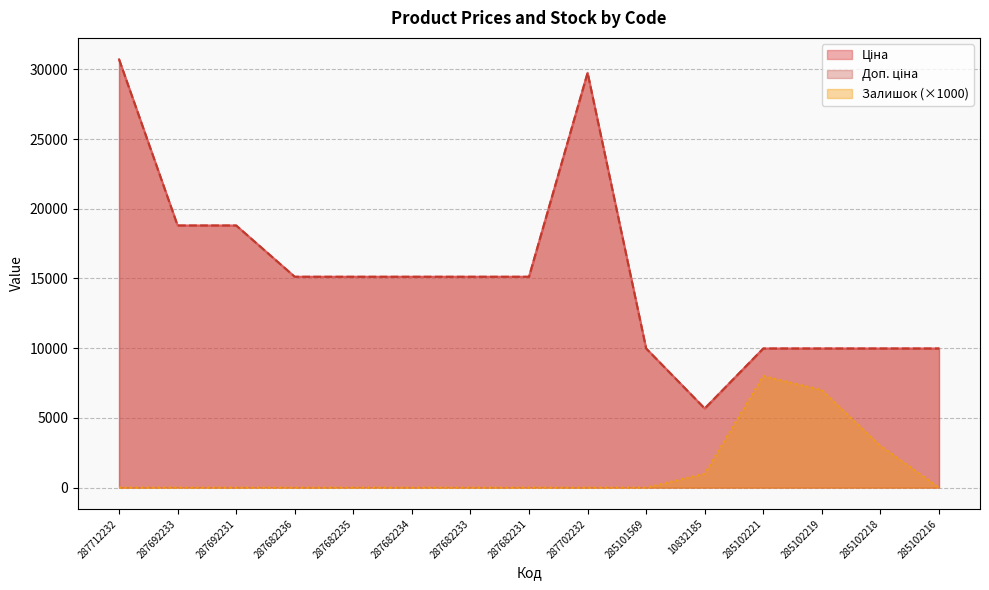

At which label does Ціна first exceed 15120?

287712232